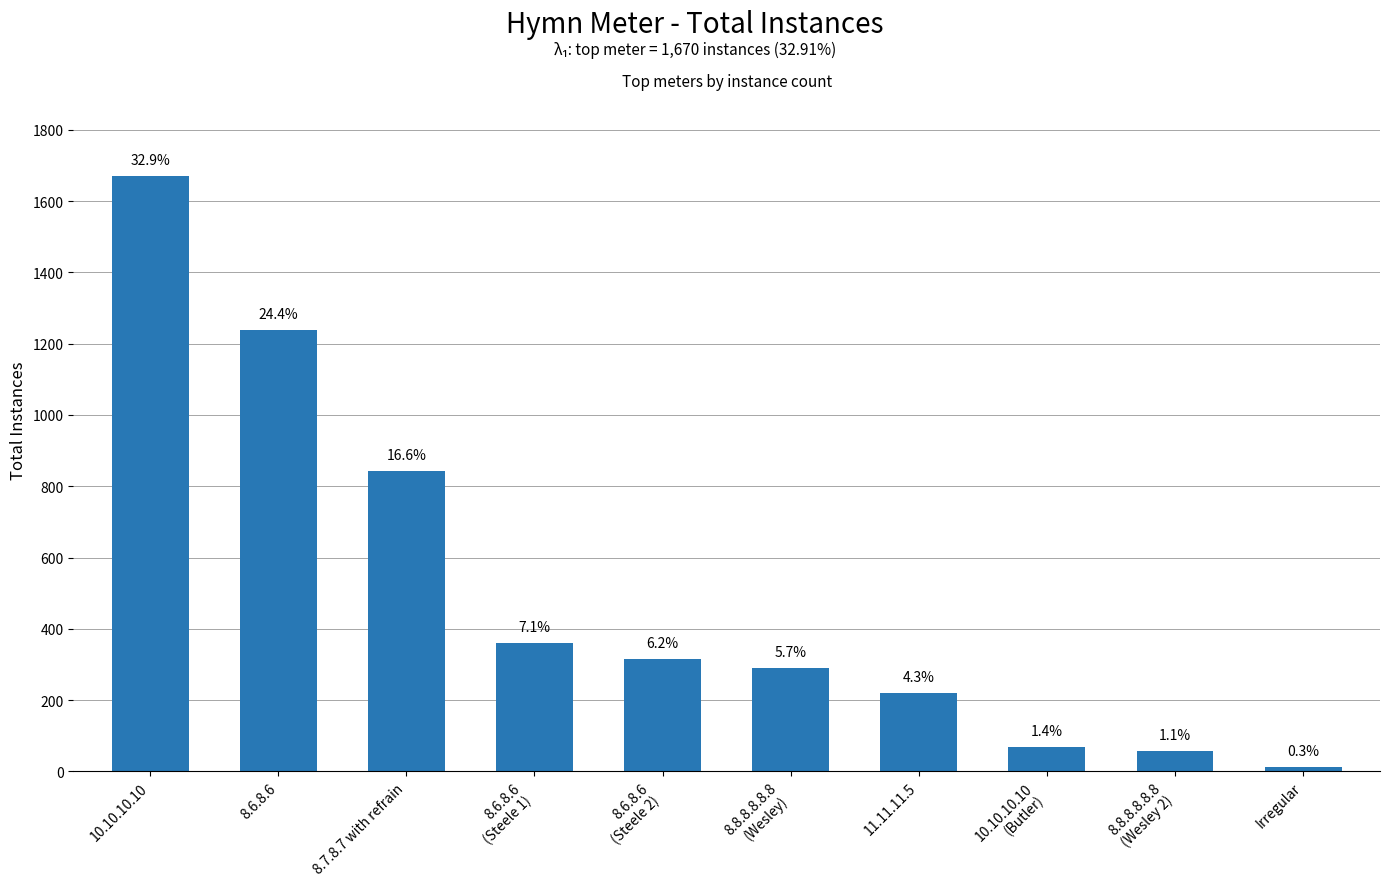

How many bars are there in total?

10